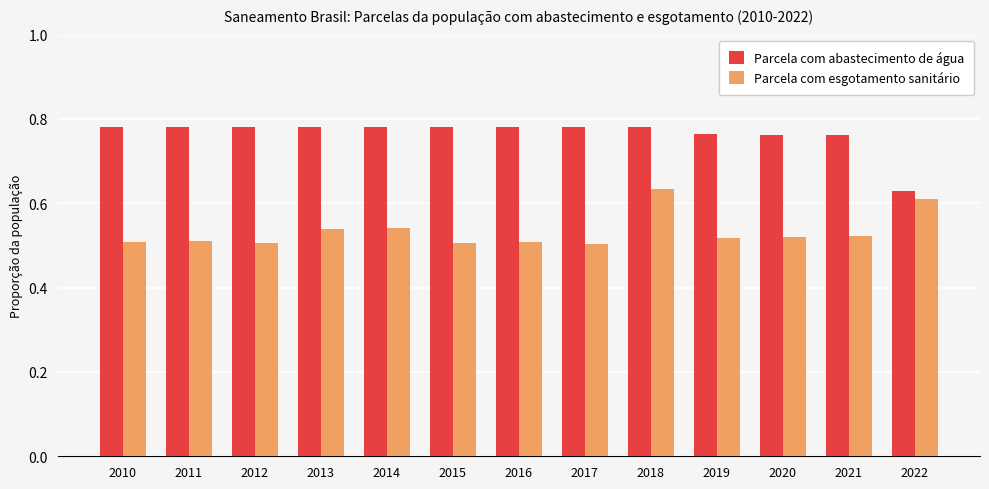

Which series has the largest range (max minus min)?

Parcela com abastecimento de água